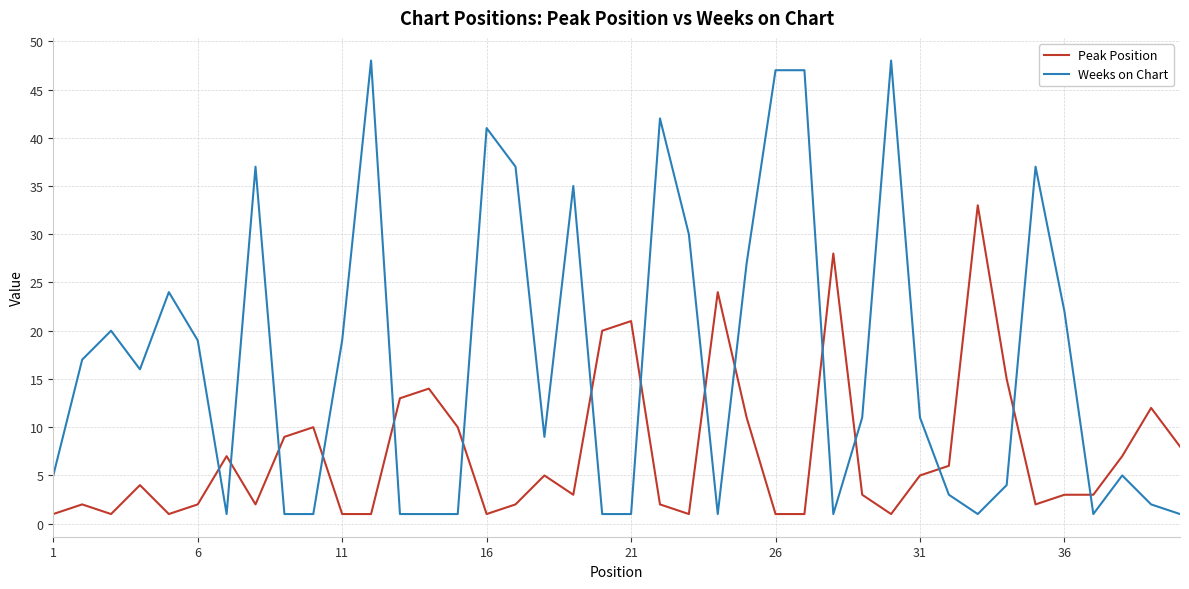

Which series has the largest range (max minus min)?

Weeks on Chart